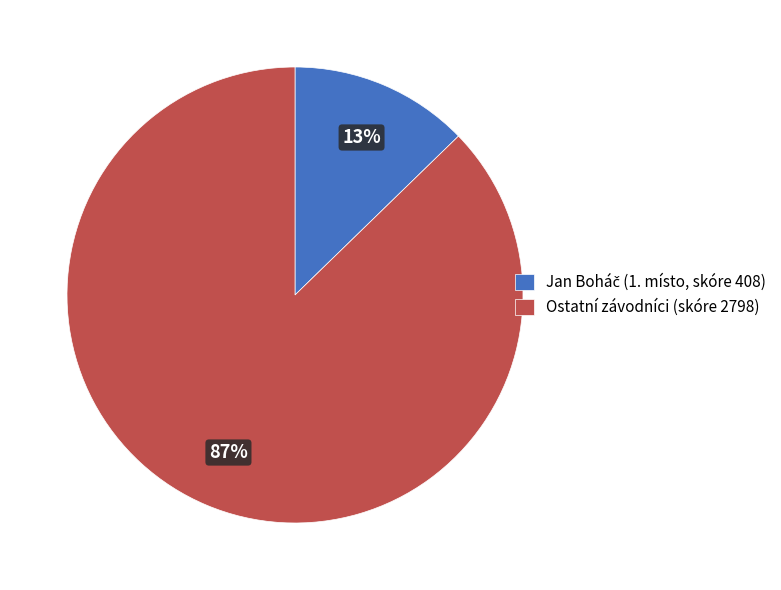

Which category accounts for the majority?

Ostatní závodníci (skóre 2798)